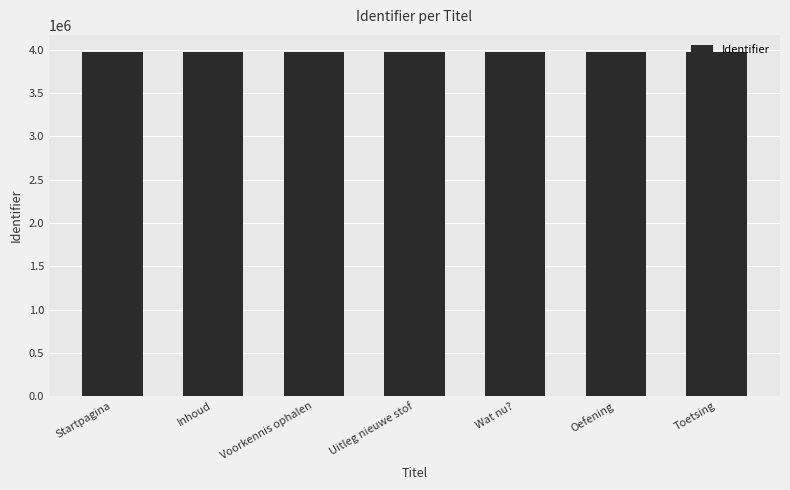

What is the label of the 5th bar from the left?

Wat nu?